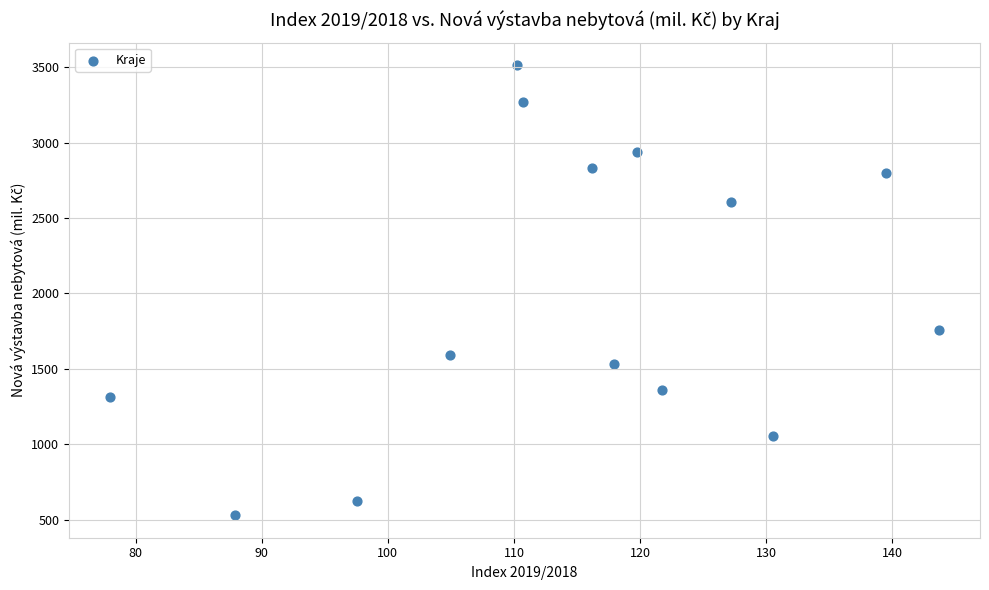

What is the range of Y values (max minus min)?

2982